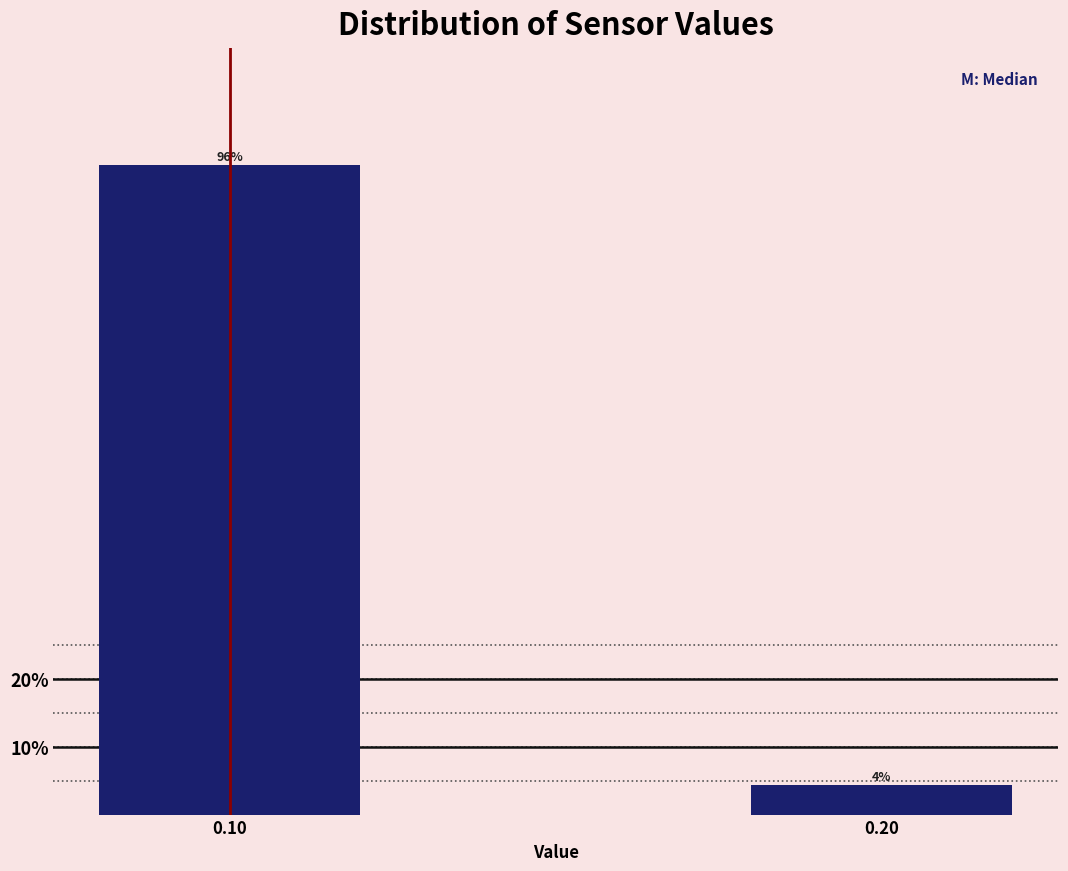

Rank the categories by value from lowest to highest.

0.20, 0.10